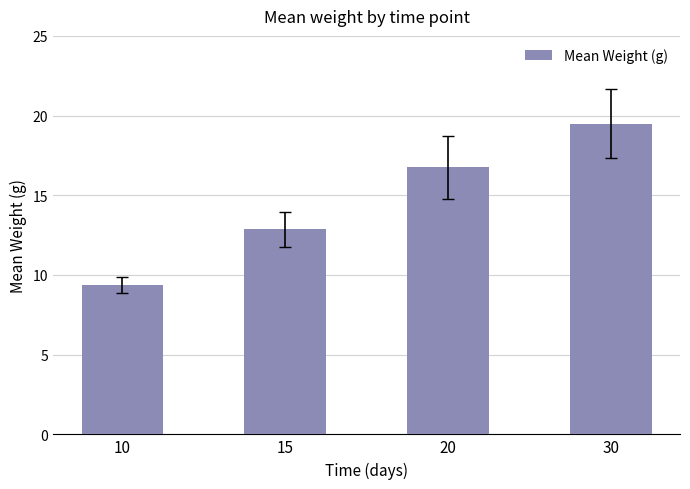

At which label is the value closest to 14?

15